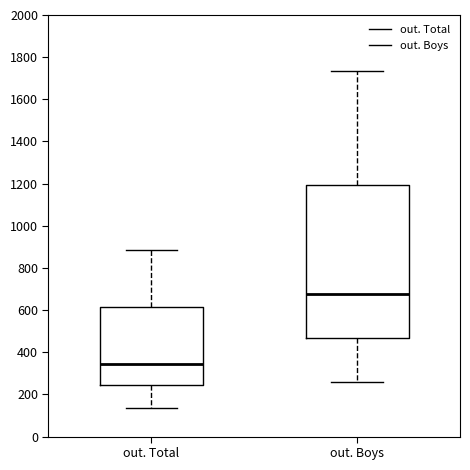

Where does the median line of the box for out. Boys sit on the y-axis? The values are not printed on the chart, so give them approximately, as read against the axis.

680